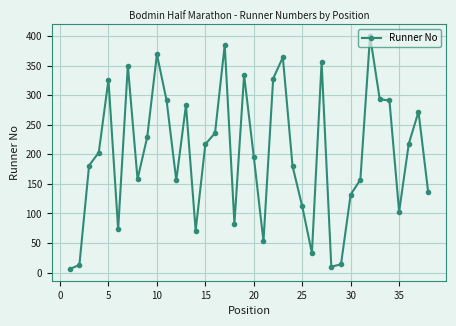

Is this an area chart (filled region under the line)?

No